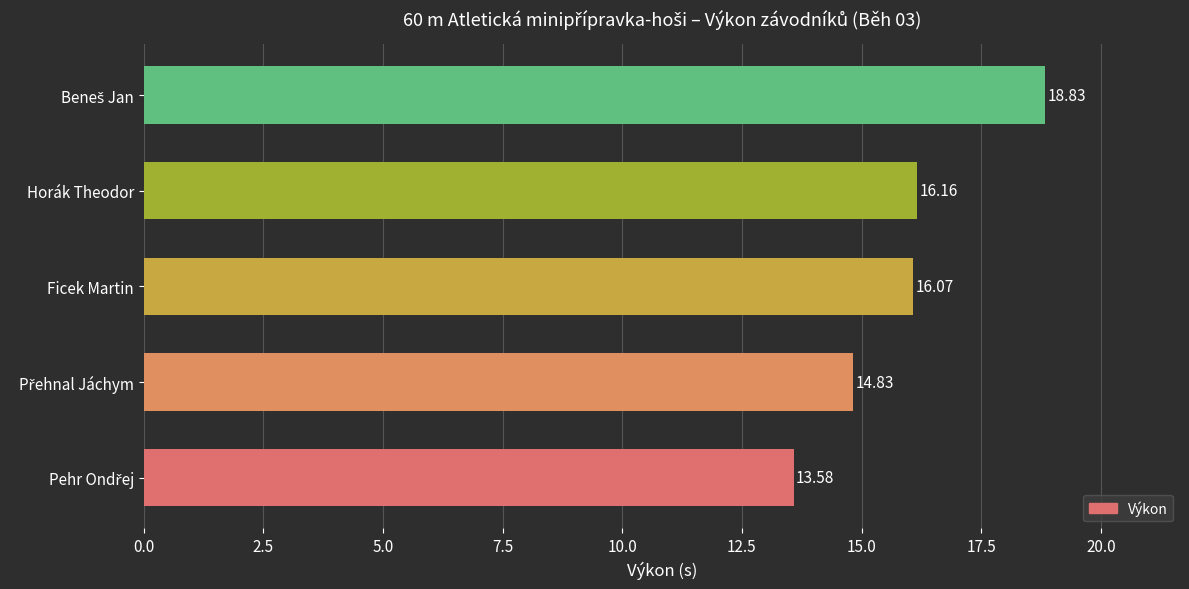

What is the sum of all values?

79.5